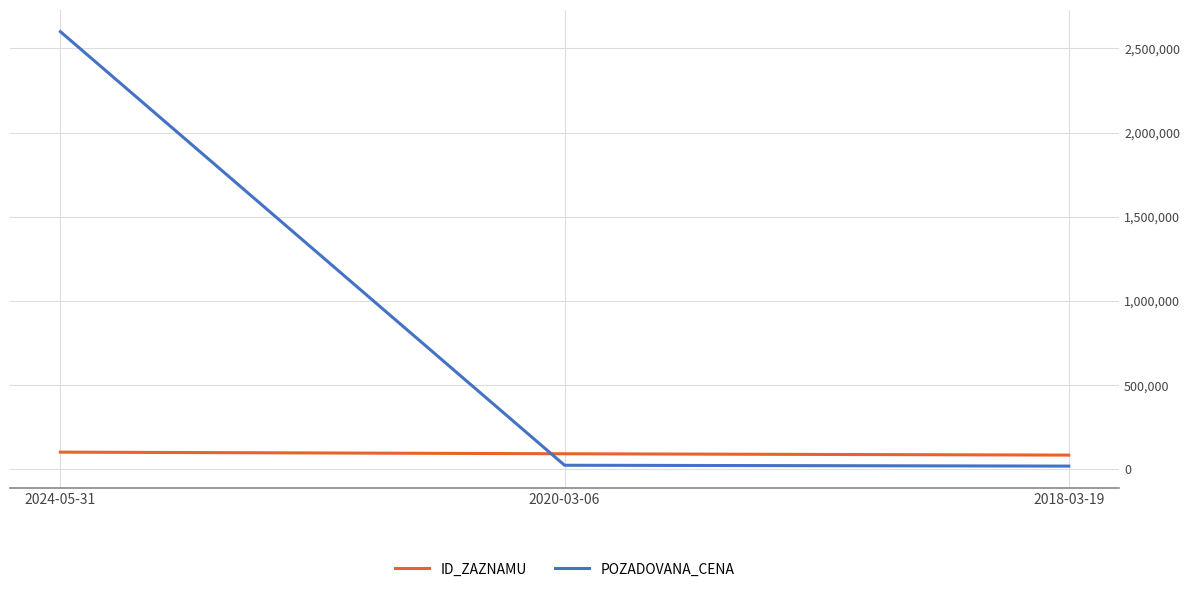

What is the greatest value displayed?

2600000